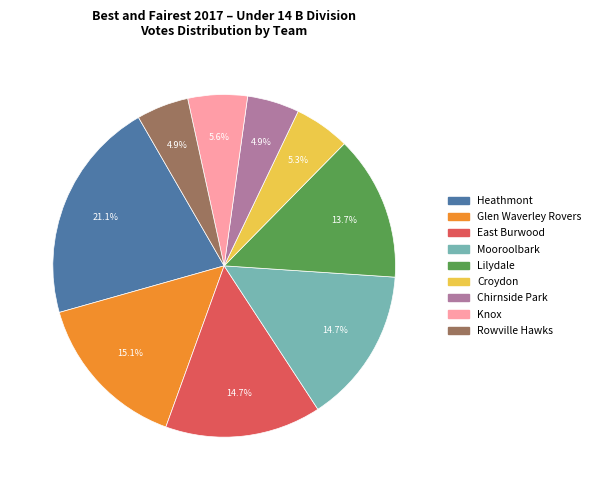

Count the number of slices in the pie.

9